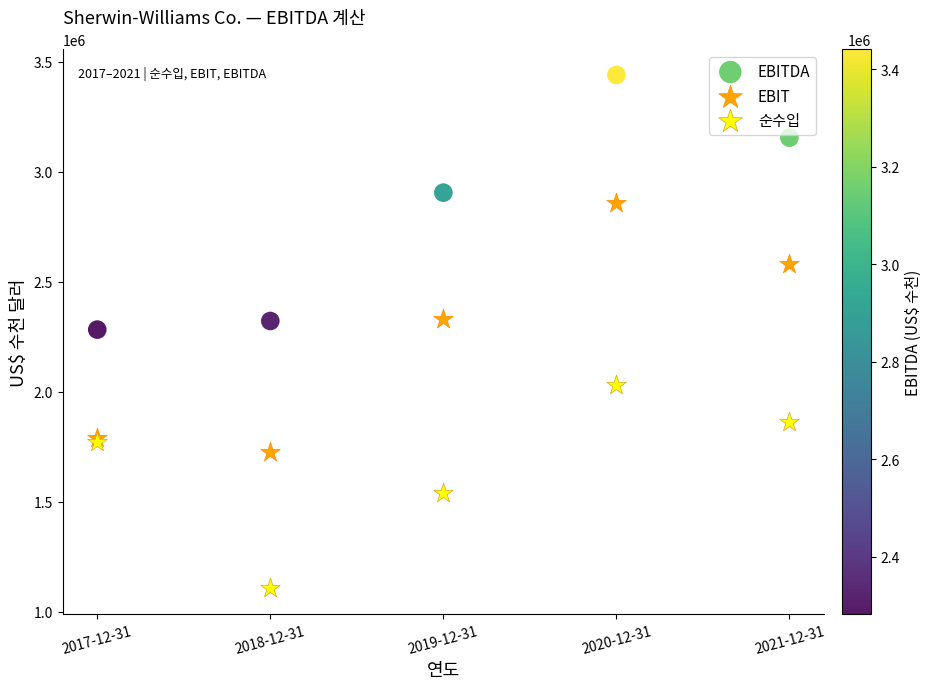

In the 순수입 series, what Y value is closest to 1569573?

1541300